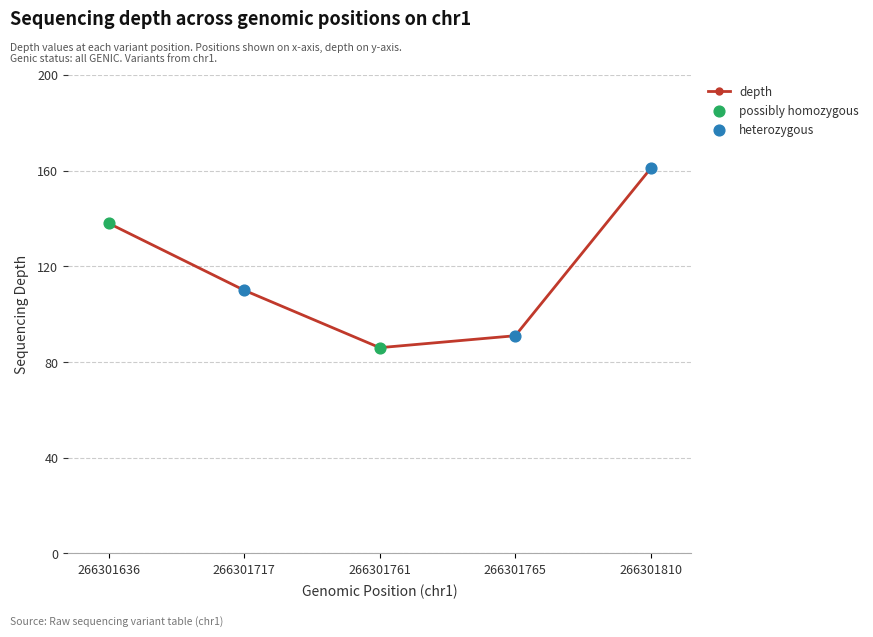

What is the change in value from 266301636 to 266301761?

-52